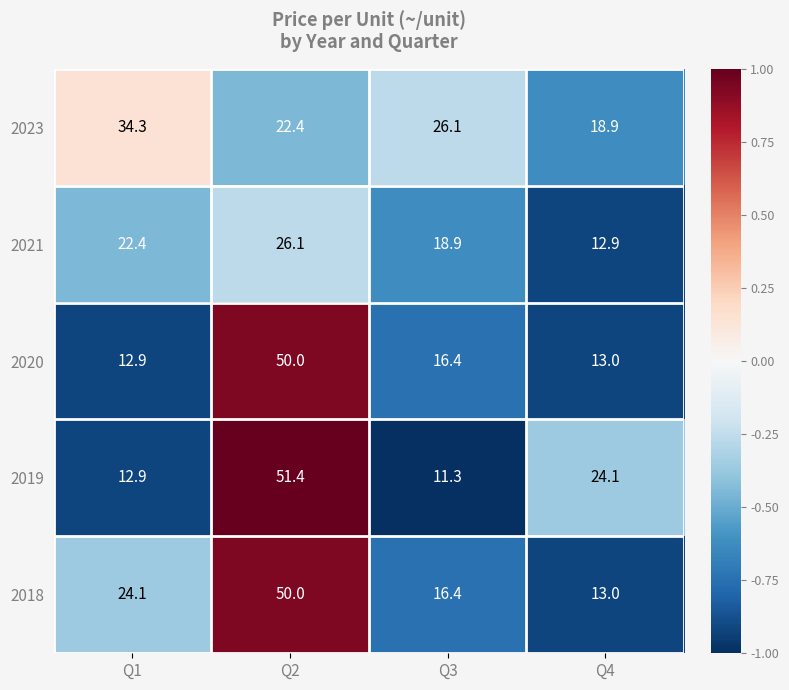

At which label does 2021 reach its minimum?

Q4